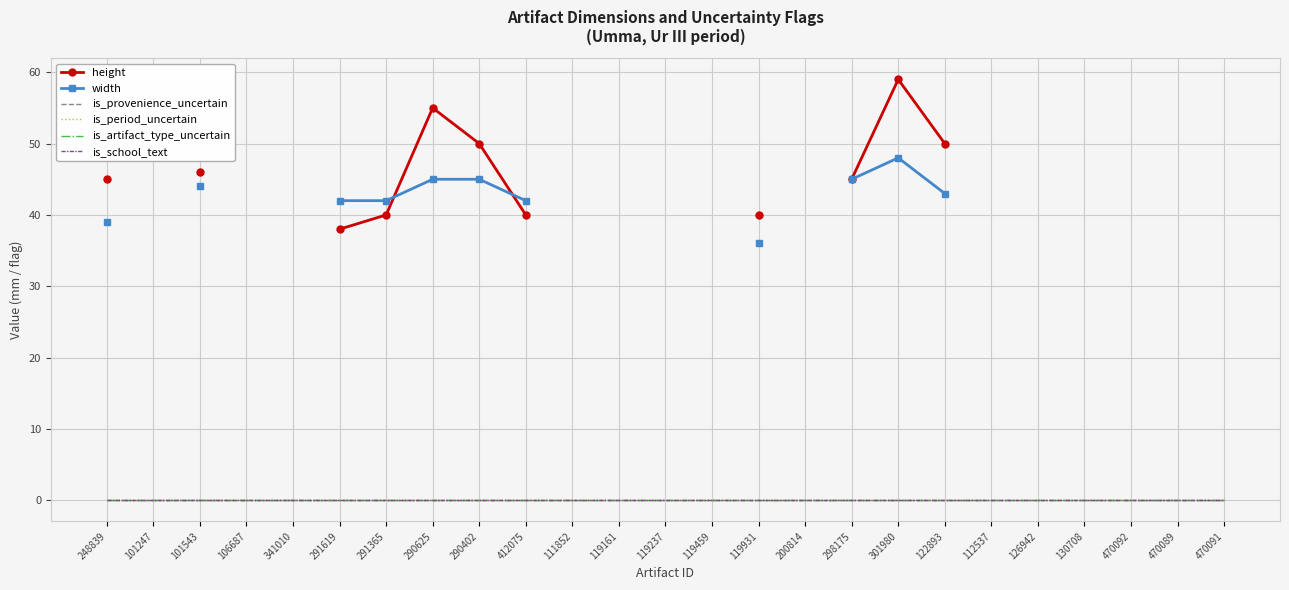

What is the label of the 16th point from the left?

200814